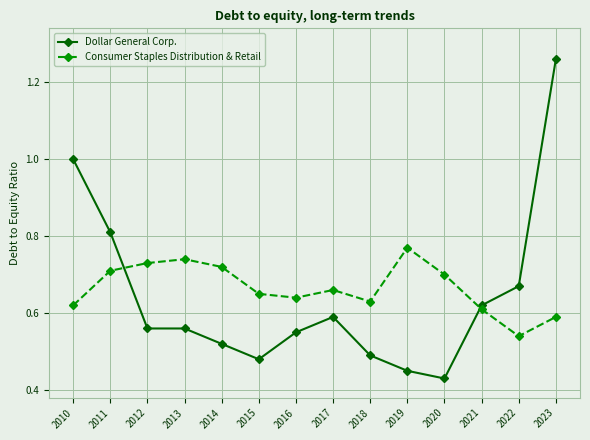

What is the sum of all Consumer Staples Distribution & Retail values?

9.3